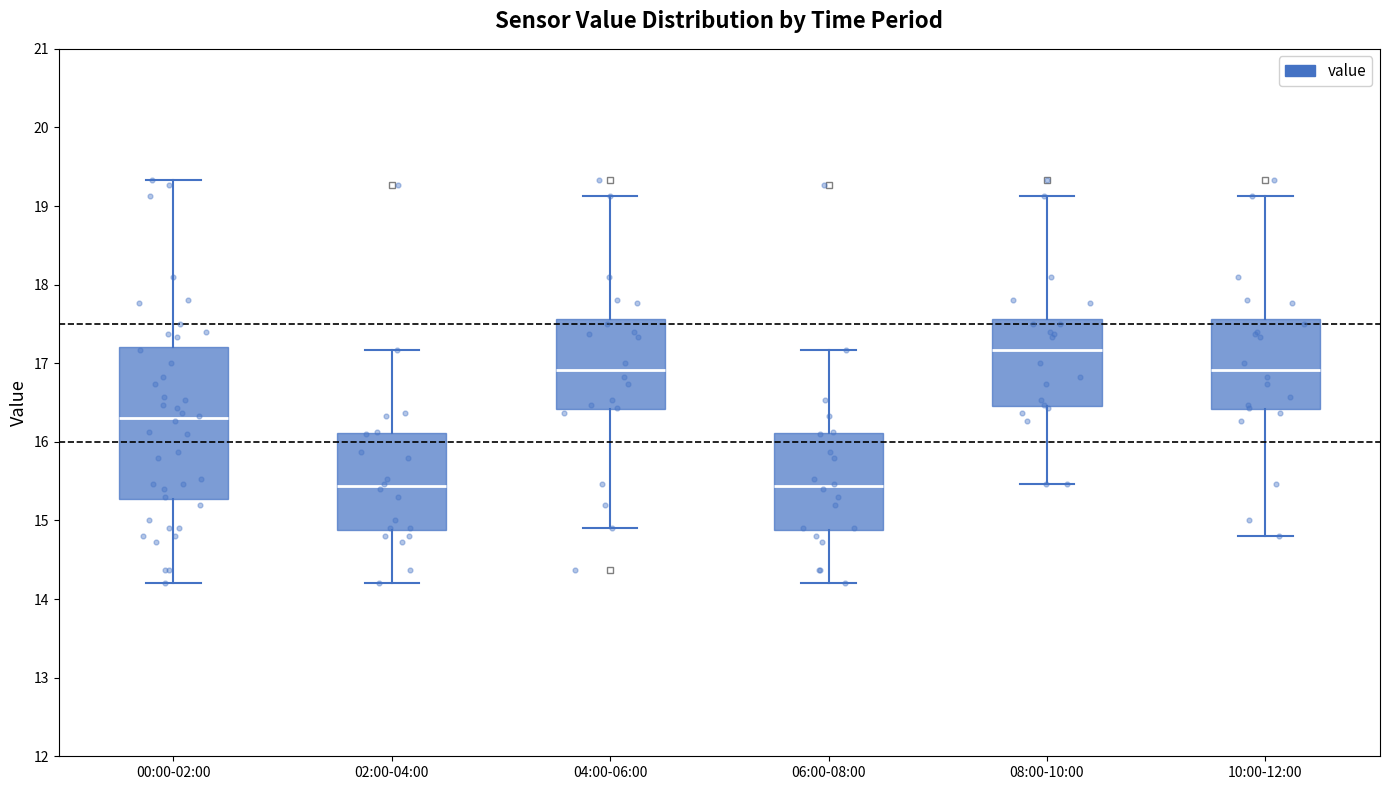

Where does the median line of the box for 04:00-06:00 sit on the y-axis? The values are not printed on the chart, so give them approximately, as read against the axis.

16.9